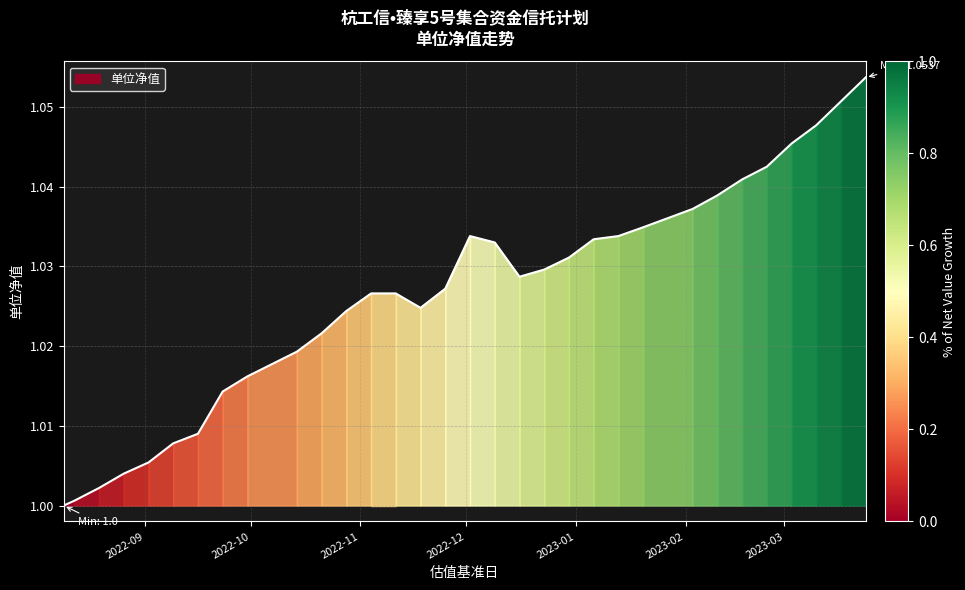

List the labels in order of value, smallest first.

2022-08-09, 2022-08-12, 2022-08-19, 2022-08-26, 2022-09-02, 2022-09-09, 2022-09-16, 2022-09-23, 2022-09-30, 2022-10-14, 2022-10-21, 2022-10-28, 2022-11-18, 2022-11-04, 2022-11-11, 2022-11-25, 2022-12-16, 2022-12-23, 2022-12-30, 2022-12-09, 2023-01-06, 2022-12-02, 2023-01-13, 2023-01-20, 2023-02-03, 2023-02-10, 2023-02-17, 2023-02-24, 2023-03-03, 2023-03-10, 2023-03-17, 2023-03-24